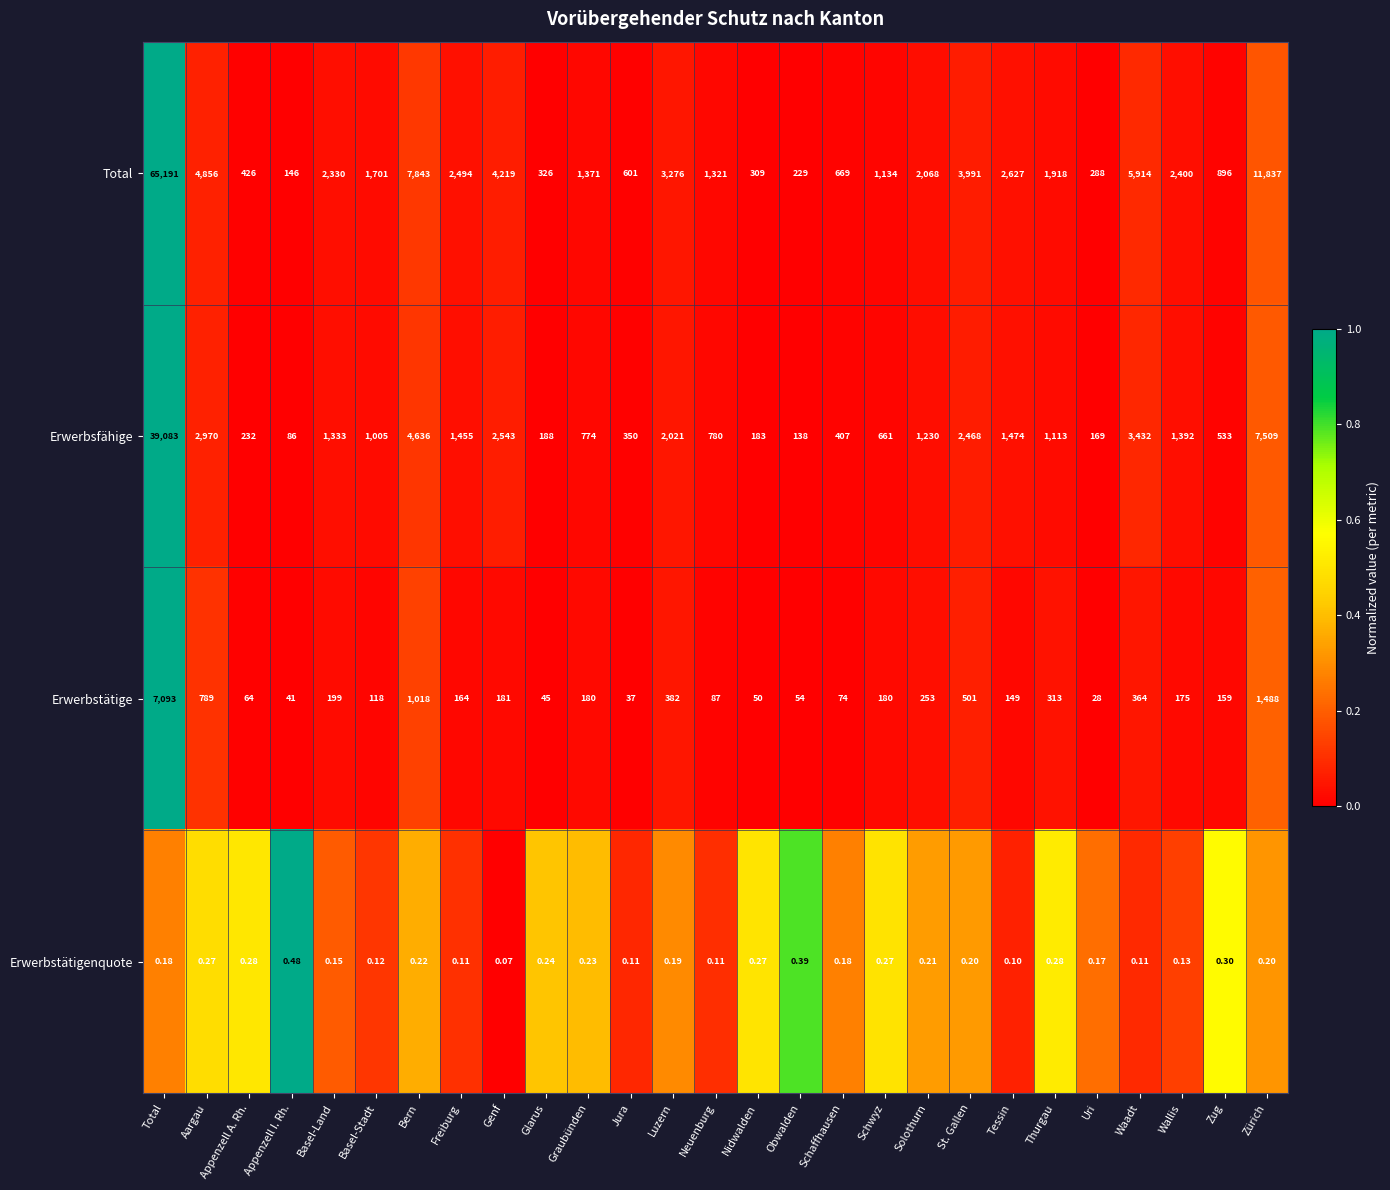

List the labels in order of Erwerbsfähige value, largest first.

Total, Zürich, Bern, Waadt, Aargau, Genf, St. Gallen, Luzern, Tessin, Freiburg, Wallis, Basel-Land, Solothurn, Thurgau, Basel-Stadt, Neuenburg, Graubünden, Schwyz, Zug, Schaffhausen, Jura, Appenzell A. Rh., Glarus, Nidwalden, Uri, Obwalden, Appenzell I. Rh.